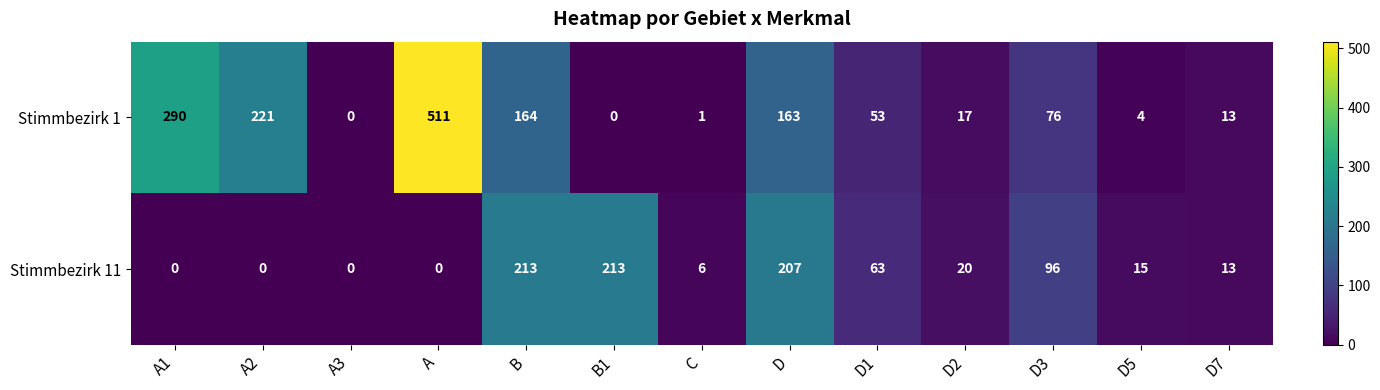

At which label is Stimmbezirk 1 closest to 255?

A2